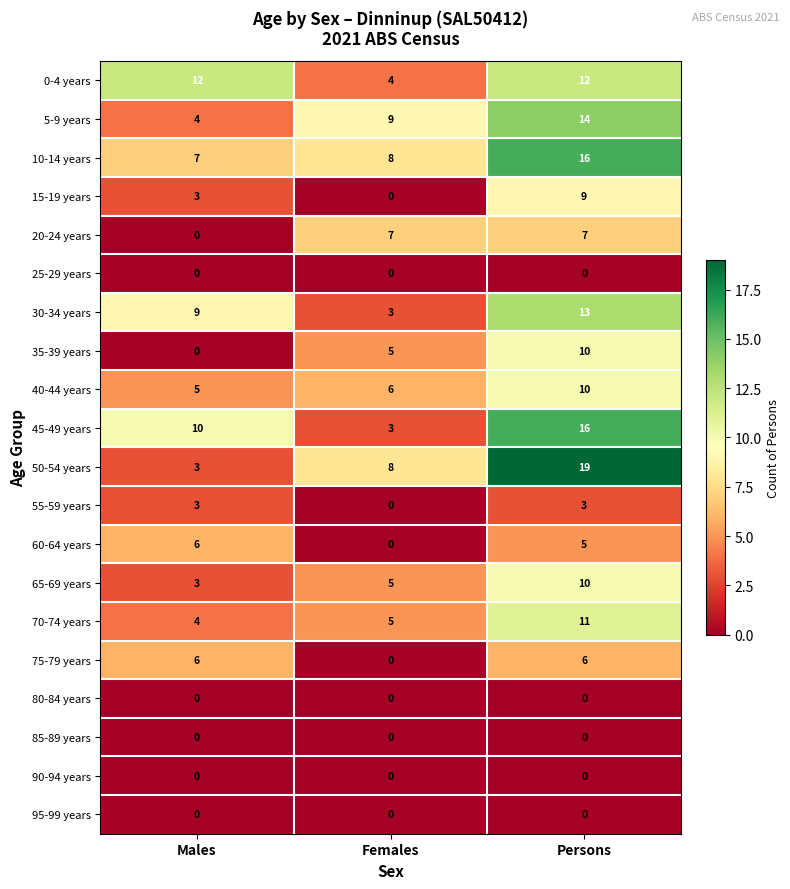

What is the spread (max minus min) of values at Females?

9